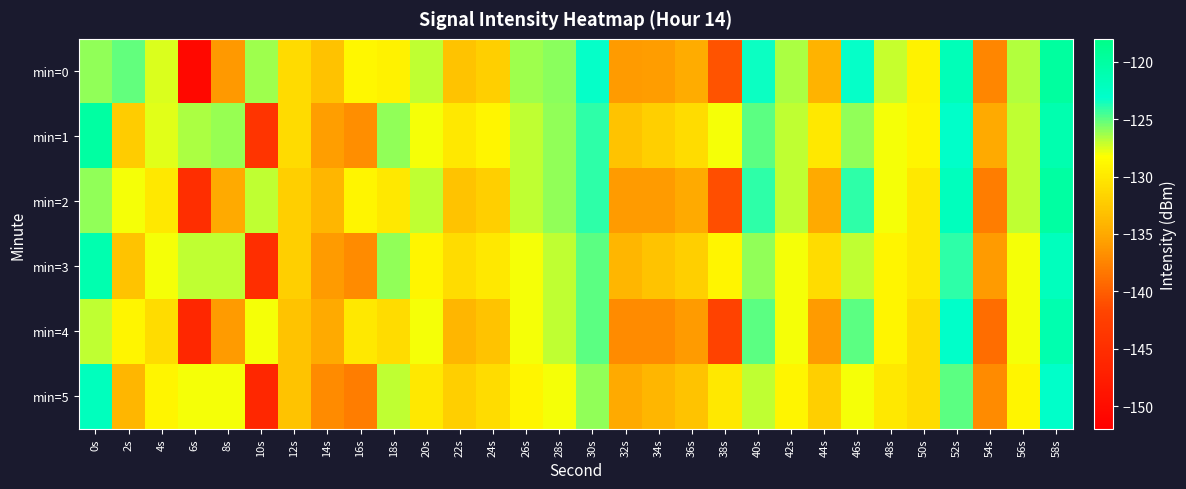

Reading left to right, transcribe all the data shown in this chart.

min=0: 0s=-126.0	2s=-125.1	4s=-127.4	6s=-150.6	8s=-136.1	10s=-126.3	12s=-131.0	14s=-133.1	16s=-128.8	18s=-129.3	20s=-126.9	22s=-133.0	24s=-132.0	26s=-126.3	28s=-125.9	30s=-123.2	32s=-136.0	34s=-135.8	36s=-134.7	38s=-140.7	40s=-123.4	42s=-126.5	44s=-134.3	46s=-123.3	48s=-127.1	50s=-129.2	52s=-121.6	54s=-137.3	56s=-126.7	58s=-119.8
min=1: 0s=-120.0	2s=-132.3	4s=-127.7	6s=-126.6	8s=-126.2	10s=-144.0	12s=-131.1	14s=-135.7	16s=-136.7	18s=-126.0	20s=-128.0	22s=-130.0	24s=-129.0	26s=-127.0	28s=-126.0	30s=-124.0	32s=-133.0	34s=-132.0	36s=-131.0	38s=-128.0	40s=-125.0	42s=-127.0	44s=-130.0	46s=-126.0	48s=-128.0	50s=-129.0	52s=-123.0	54s=-135.0	56s=-127.0	58s=-121.0
min=2: 0s=-126.0	2s=-128.0	4s=-130.0	6s=-145.0	8s=-135.0	10s=-127.0	12s=-132.0	14s=-134.0	16s=-129.0	18s=-130.0	20s=-127.0	22s=-133.0	24s=-132.0	26s=-127.0	28s=-126.0	30s=-124.0	32s=-136.0	34s=-136.0	36s=-135.0	38s=-141.0	40s=-124.0	42s=-127.0	44s=-135.0	46s=-124.0	48s=-128.0	50s=-130.0	52s=-122.0	54s=-138.0	56s=-127.0	58s=-120.0
min=3: 0s=-121.0	2s=-133.0	4s=-128.0	6s=-127.0	8s=-127.0	10s=-145.0	12s=-132.0	14s=-136.0	16s=-137.0	18s=-126.0	20s=-129.0	22s=-131.0	24s=-130.0	26s=-128.0	28s=-127.0	30s=-125.0	32s=-134.0	34s=-133.0	36s=-132.0	38s=-129.0	40s=-126.0	42s=-128.0	44s=-131.0	46s=-127.0	48s=-129.0	50s=-130.0	52s=-124.0	54s=-136.0	56s=-128.0	58s=-122.0
min=4: 0s=-127.0	2s=-129.0	4s=-131.0	6s=-146.0	8s=-136.0	10s=-128.0	12s=-133.0	14s=-135.0	16s=-130.0	18s=-131.0	20s=-128.0	22s=-134.0	24s=-133.0	26s=-128.0	28s=-127.0	30s=-125.0	32s=-137.0	34s=-137.0	36s=-136.0	38s=-142.0	40s=-125.0	42s=-128.0	44s=-136.0	46s=-125.0	48s=-129.0	50s=-131.0	52s=-123.0	54s=-139.0	56s=-128.0	58s=-121.0
min=5: 0s=-122.0	2s=-134.0	4s=-129.0	6s=-128.0	8s=-128.0	10s=-146.0	12s=-133.0	14s=-137.0	16s=-138.0	18s=-127.0	20s=-130.0	22s=-132.0	24s=-131.0	26s=-129.0	28s=-128.0	30s=-126.0	32s=-135.0	34s=-134.0	36s=-133.0	38s=-130.0	40s=-127.0	42s=-129.0	44s=-132.0	46s=-128.0	48s=-130.0	50s=-131.0	52s=-125.0	54s=-137.0	56s=-129.0	58s=-123.0